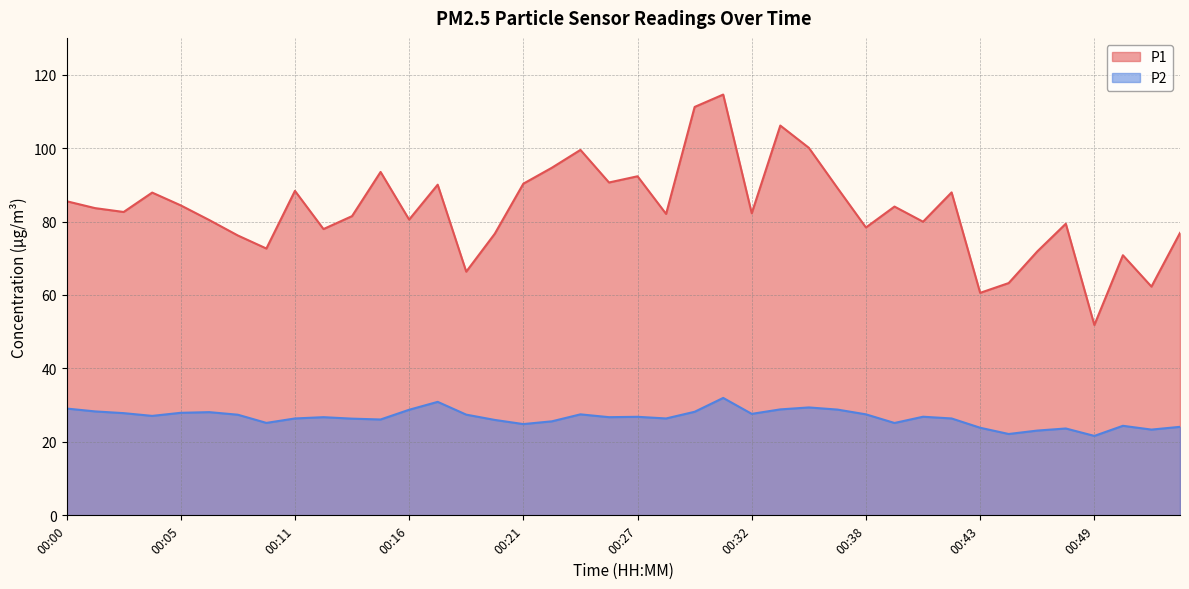

What are all the series names shown in the legend?

P1, P2